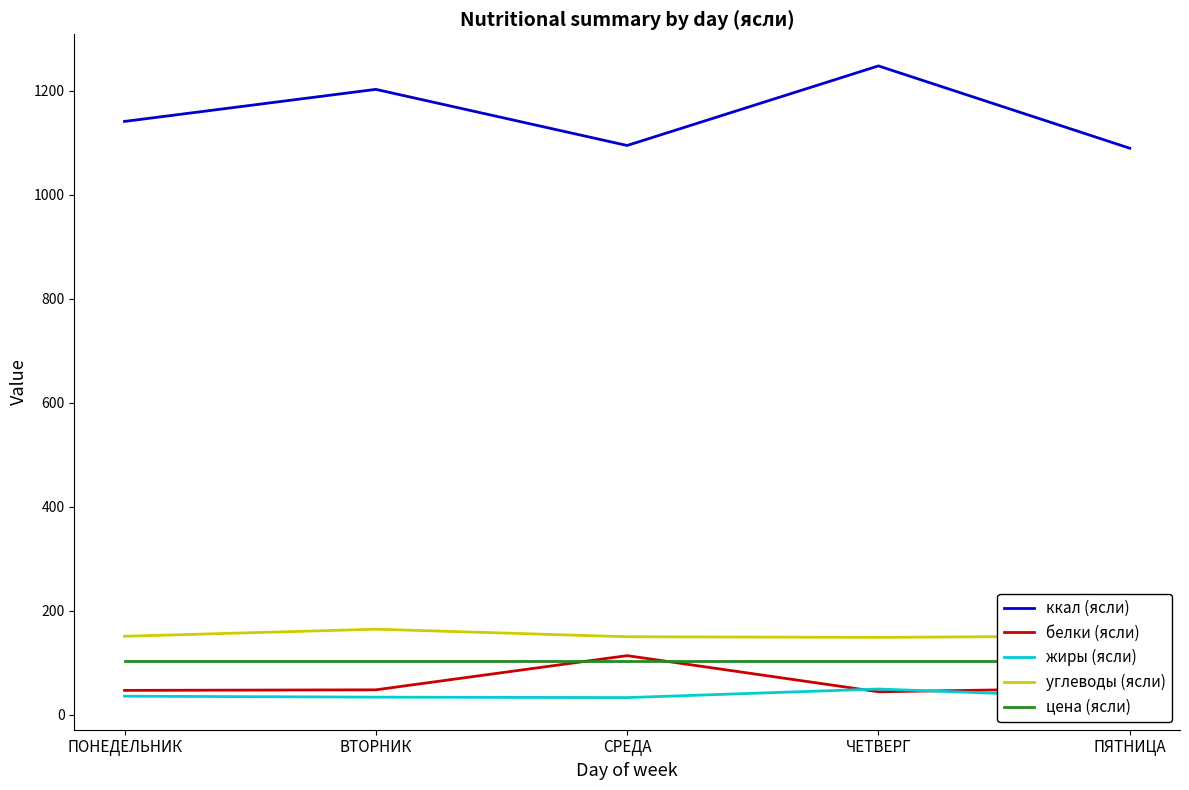

True or false: жиры (ясли) has a value of 17.0 at СРЕДА.

False